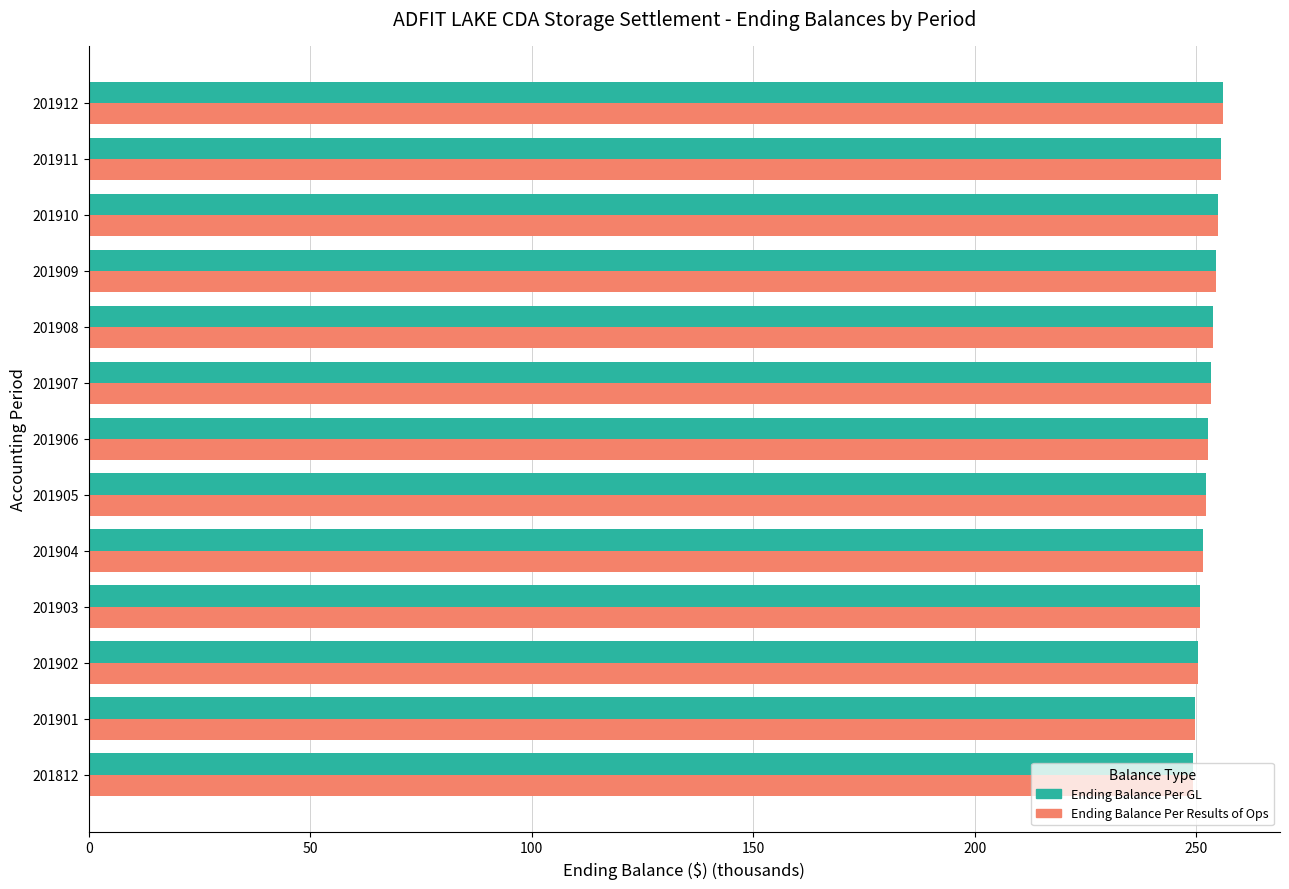

The value of Ending Balance Per GL at 201910 is 151.6. True or false?

False